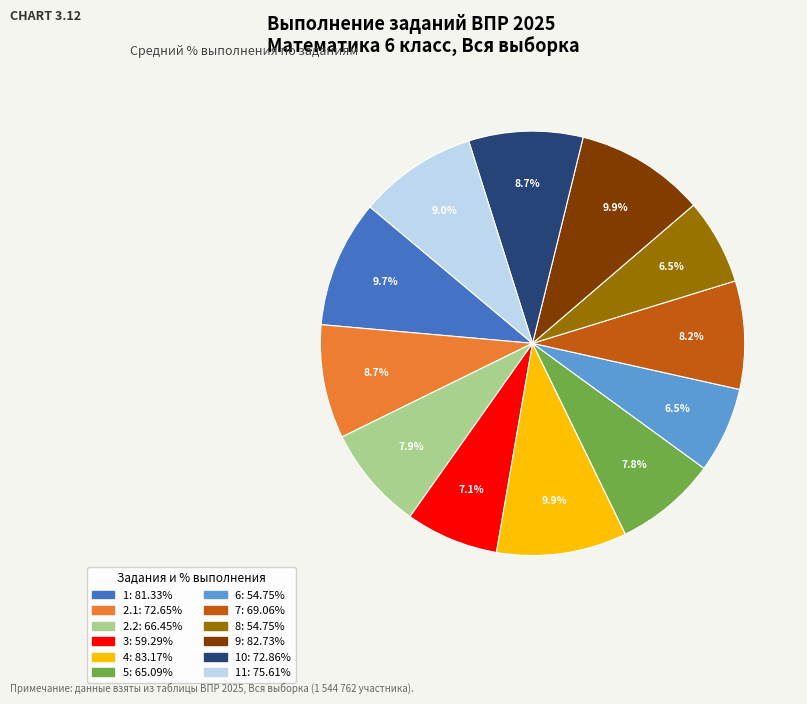

Does any single category account for the majority?

No